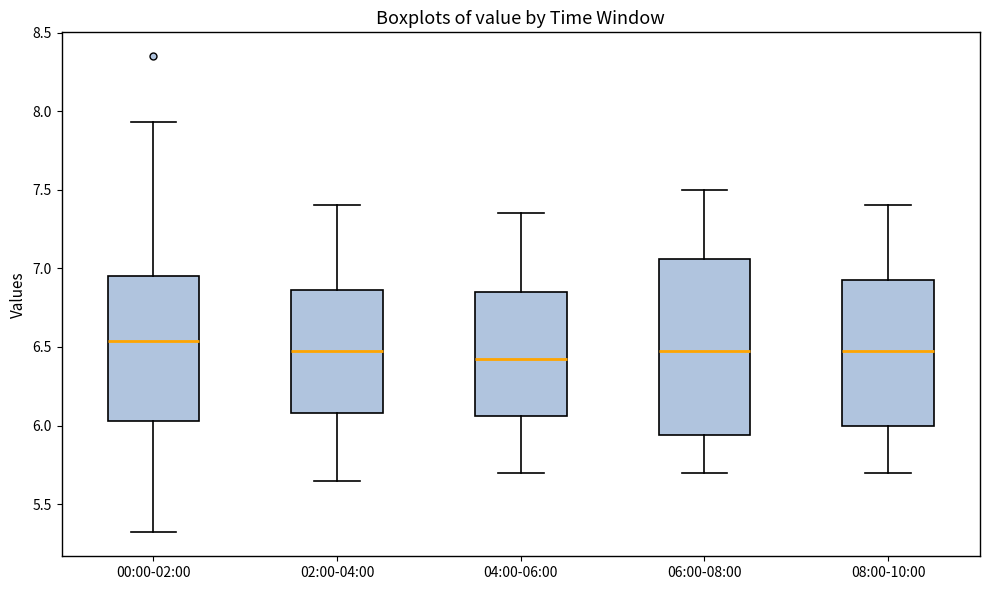

Where does the median line of the box for 00:00-02:00 sit on the y-axis? The values are not printed on the chart, so give them approximately, as read against the axis.

6.55